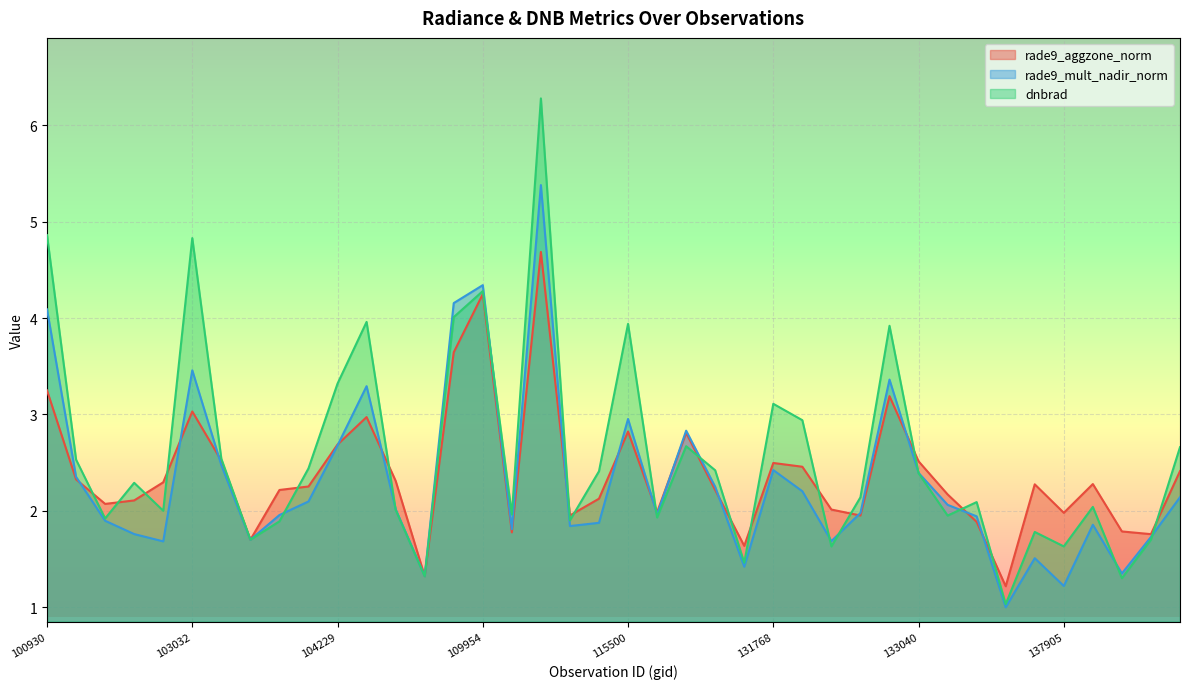

What is the sum of the rade9_mult_nadir_norm values at 121308 and 131768?

4.4